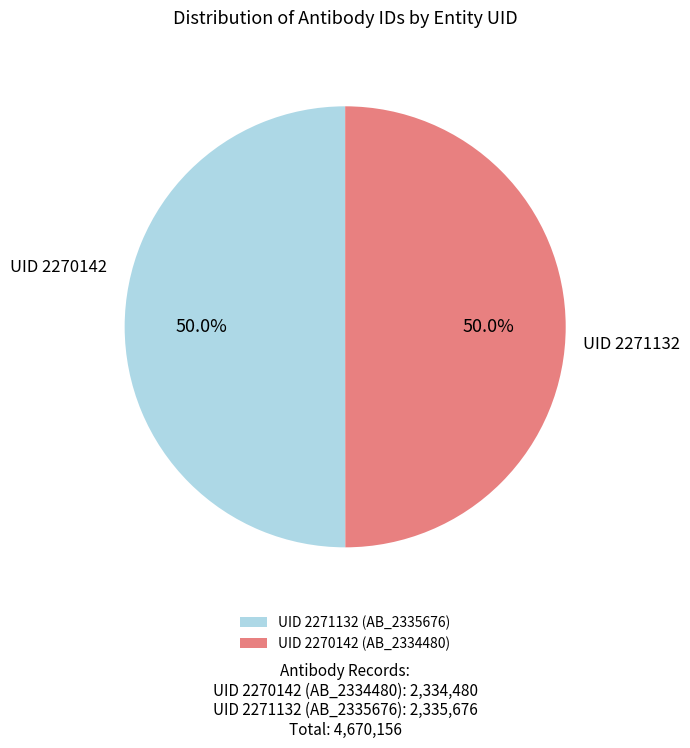

Combined, what portion of the pie is UID 2271132 (AB_2335676) and UID 2270142 (AB_2334480)?

100.0%